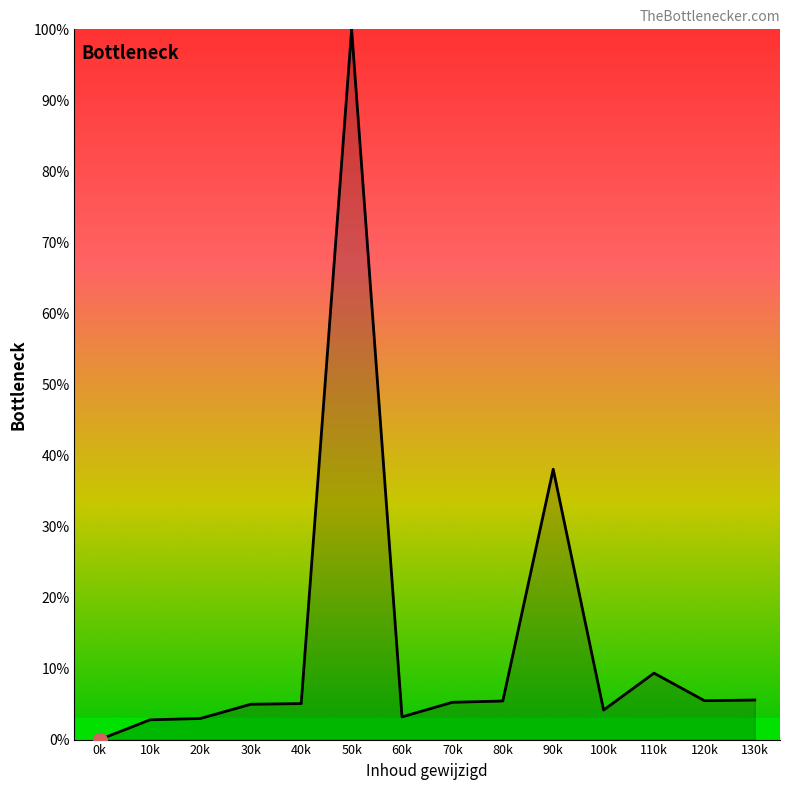

What is the difference between the second highest and second lowest values?

35.3